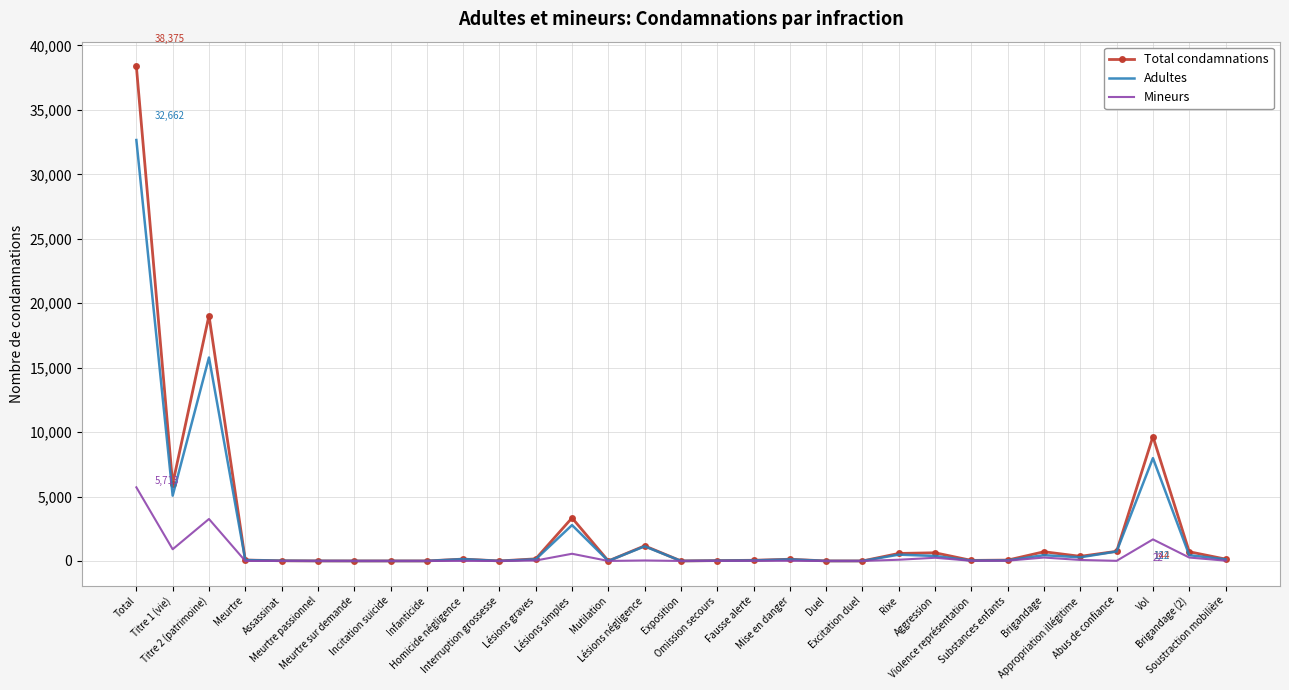

What is the maximum value shown in the chart?

38375